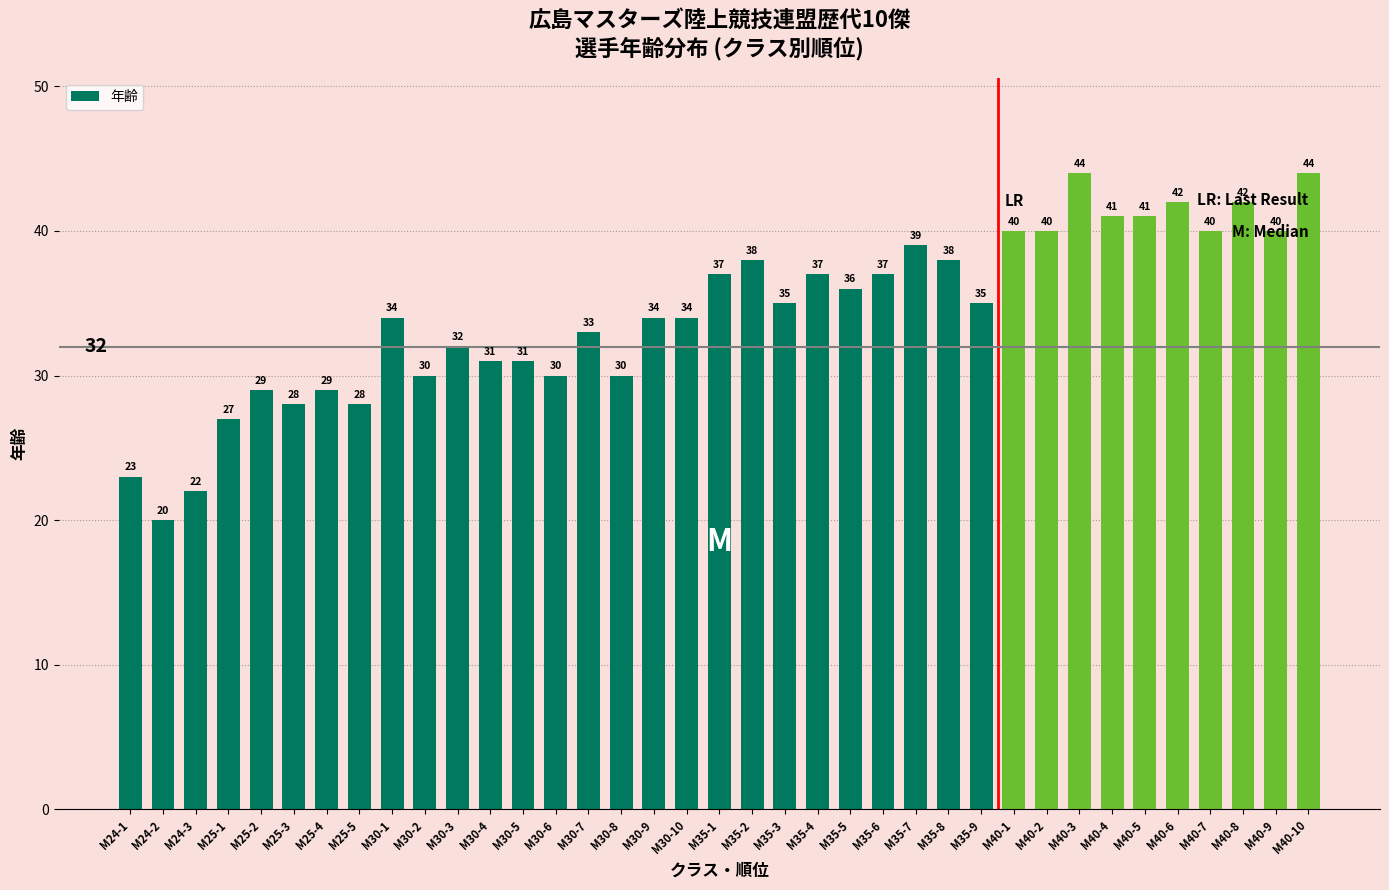

What is the ratio of the value at M25-4 to the value at M35-5?

0.8